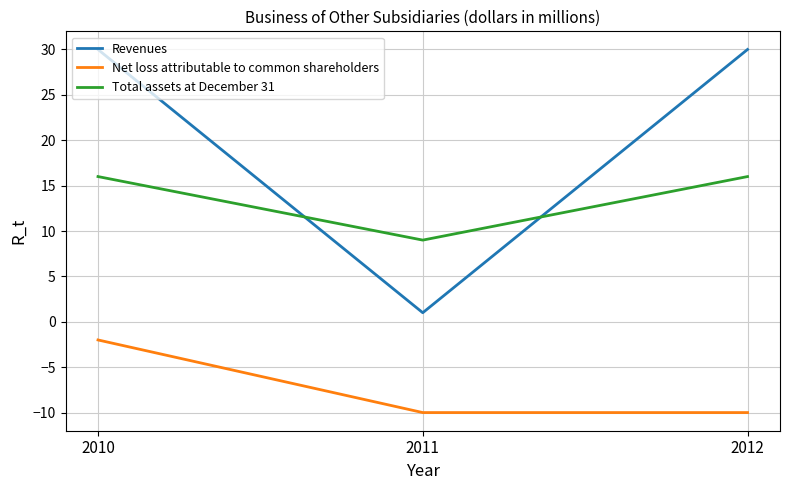

The value of Revenues at 2010 is 30. True or false?

True